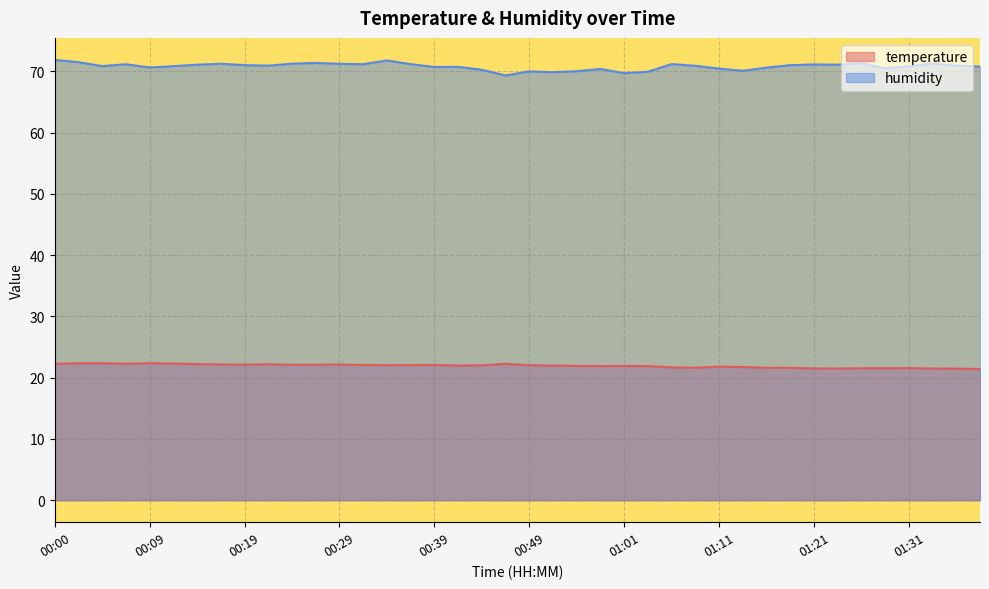

Is it true that temperature equals 22.1 at 00:39?

True